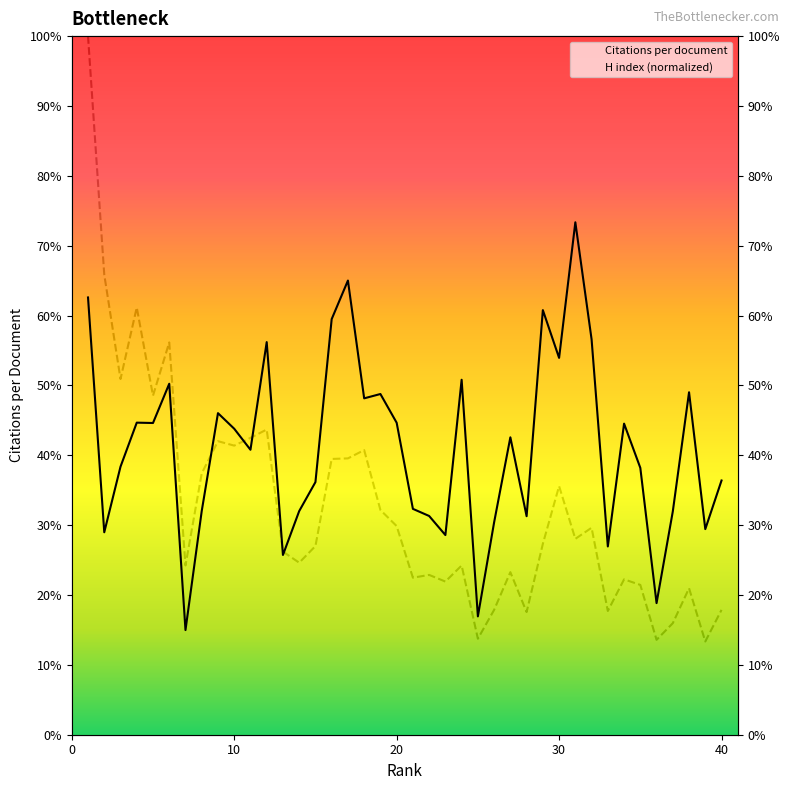

What are all the series names shown in the legend?

Citations per document, H index